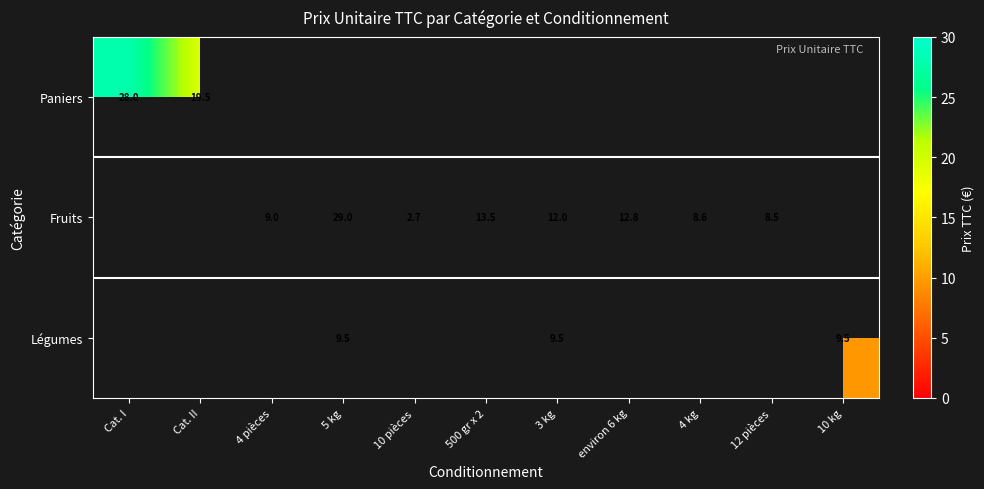

How many series are shown in this chart?

3